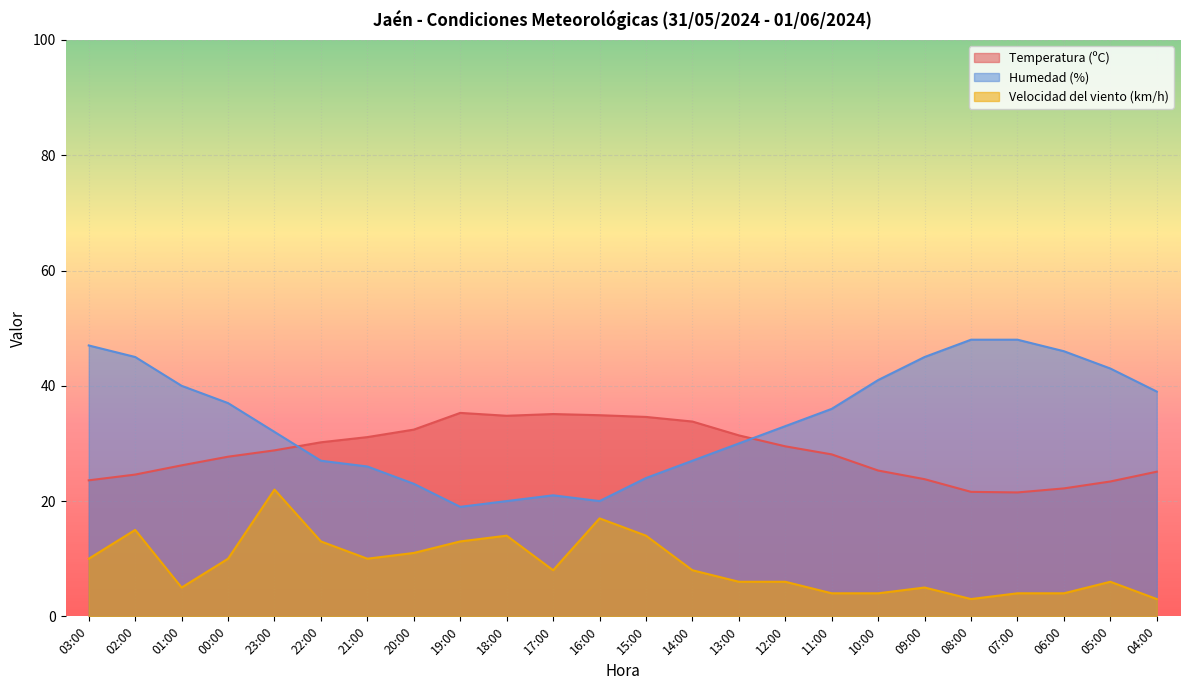

Rank the series at 22:00 from lowest to highest value.

Velocidad del viento (km/h), Humedad (%), Temperatura (ºC)